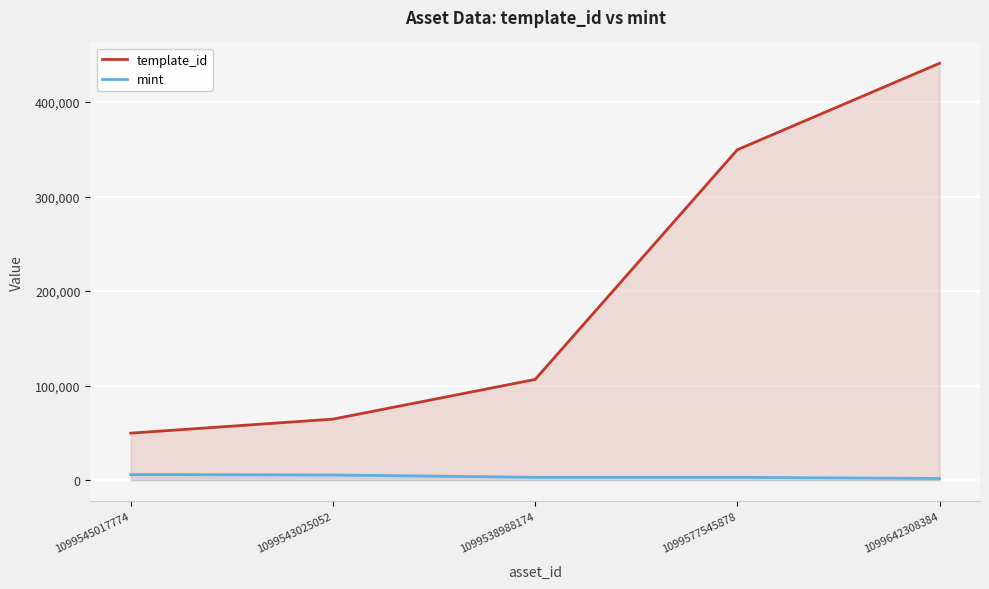

What is the sum of all mint values?

19852